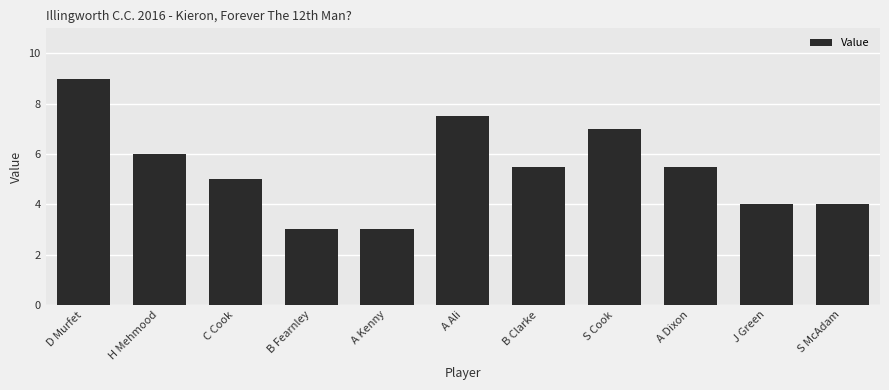

What is the value of the 10th bar from the left?

4.0